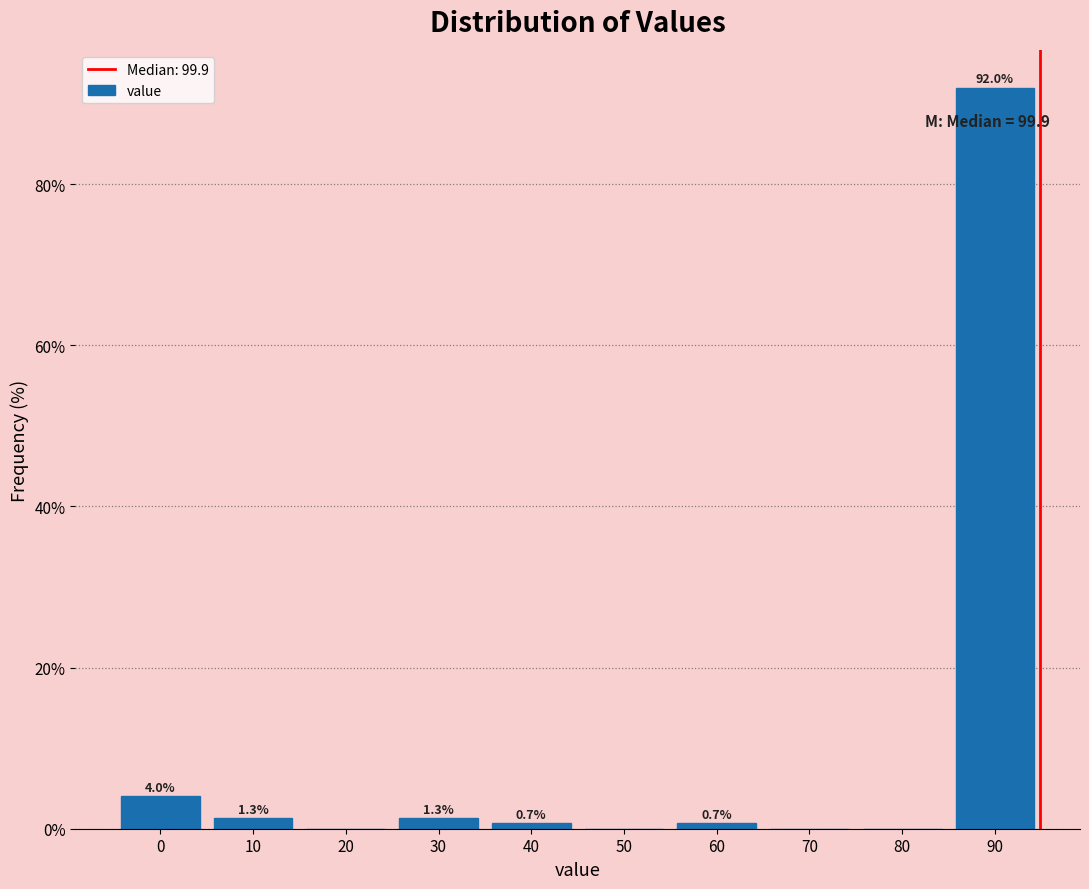

Reading left to right, list all the values displayed in this chart.

0=4.0	10=1.3	20=0.0	30=1.3	40=0.7	50=0.0	60=0.7	70=0.0	80=0.0	90=92.0